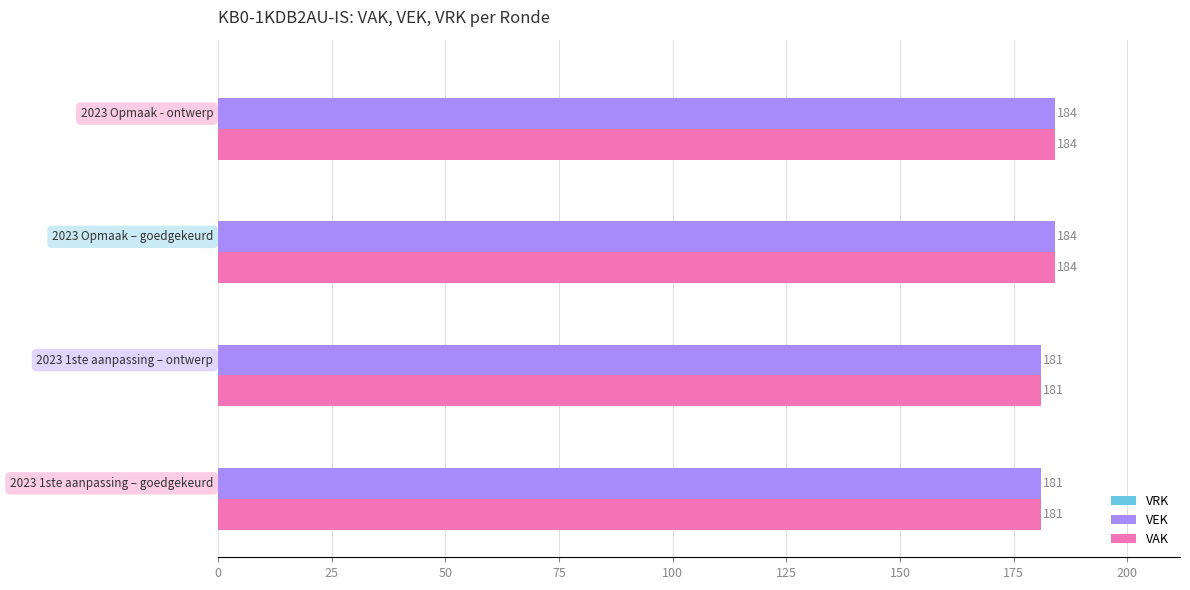

What is the difference between the maximum and minimum values in the VEK series?

3